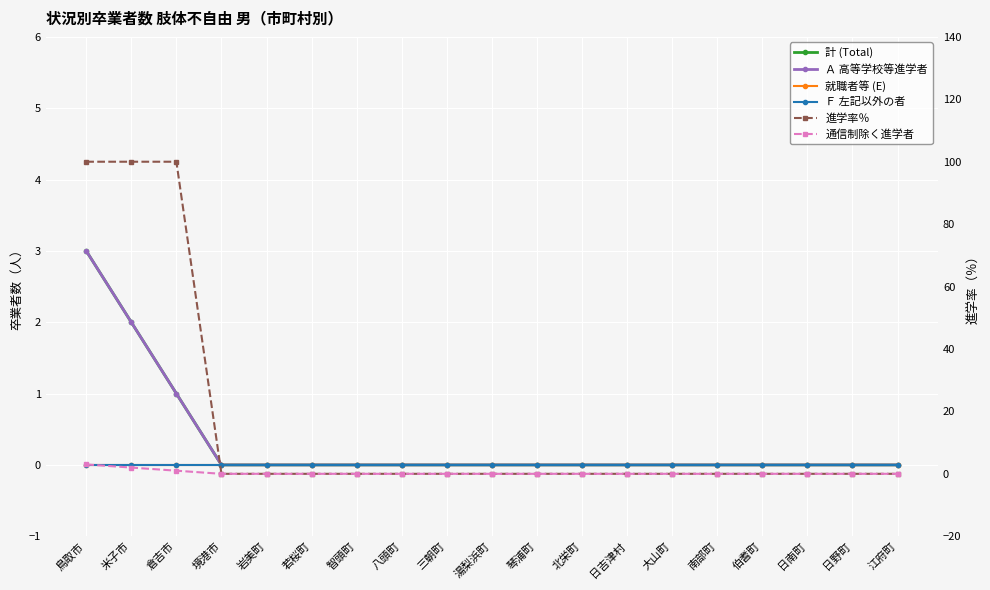

At which category does the chart reach its minimum across all series?

境港市